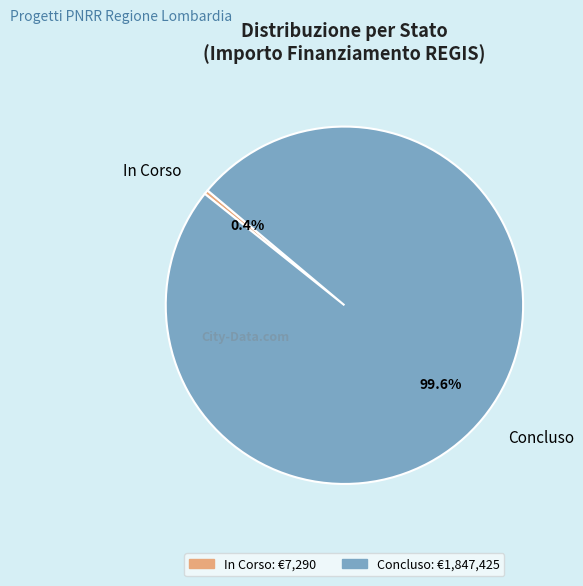

Which has a higher value, In Corso or Concluso?

Concluso